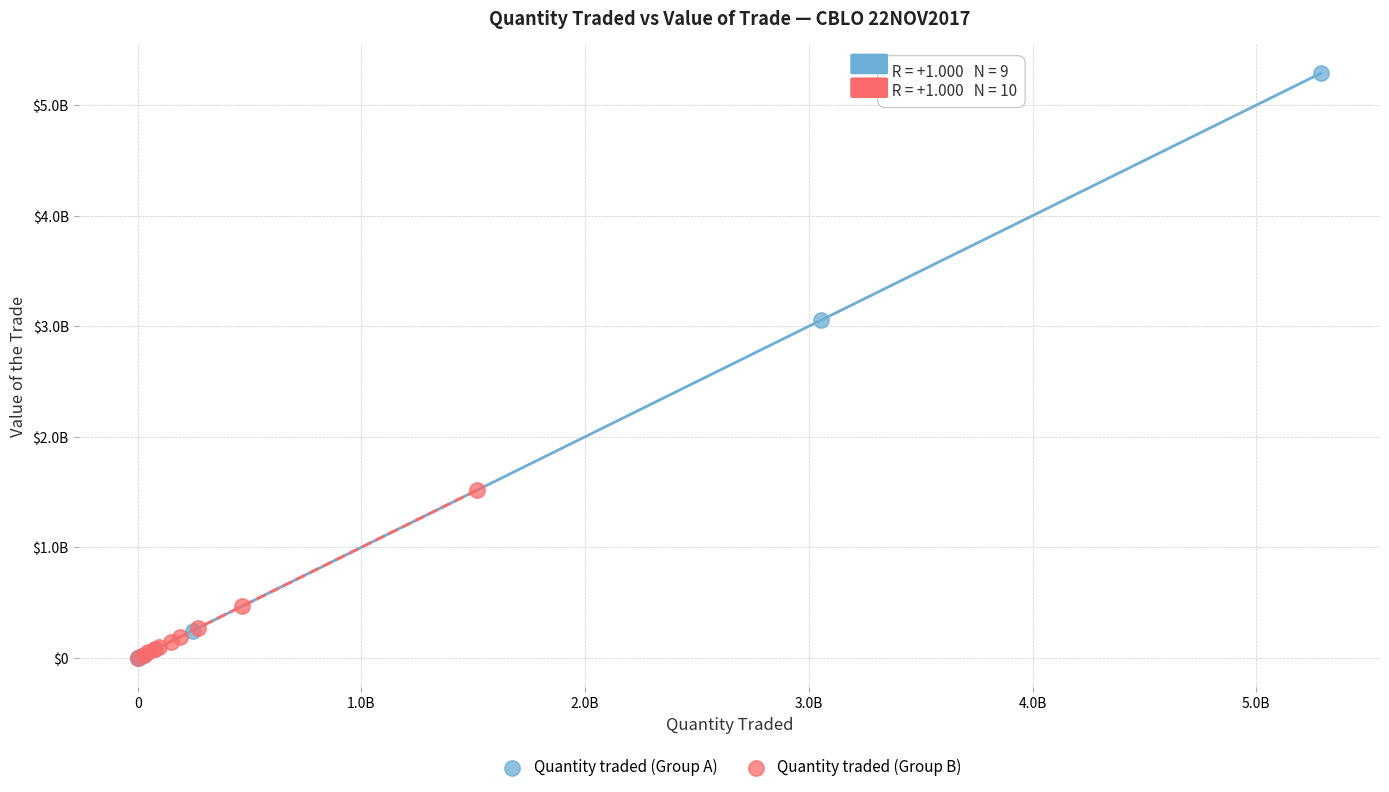

What are all the series names shown in the legend?

Quantity traded (Group A), Quantity traded (Group B)